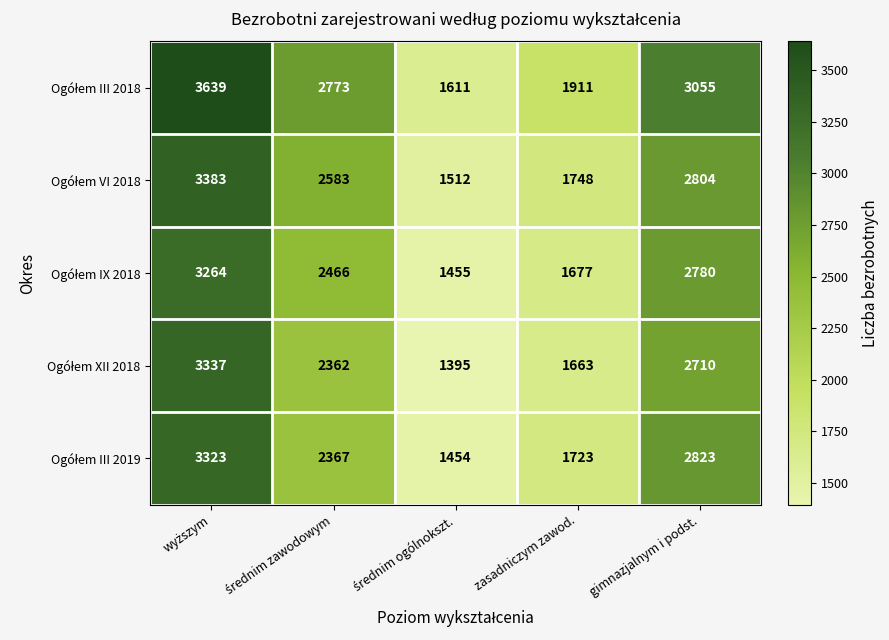

What is the total value across all series at zasadniczym zawod.?

8722